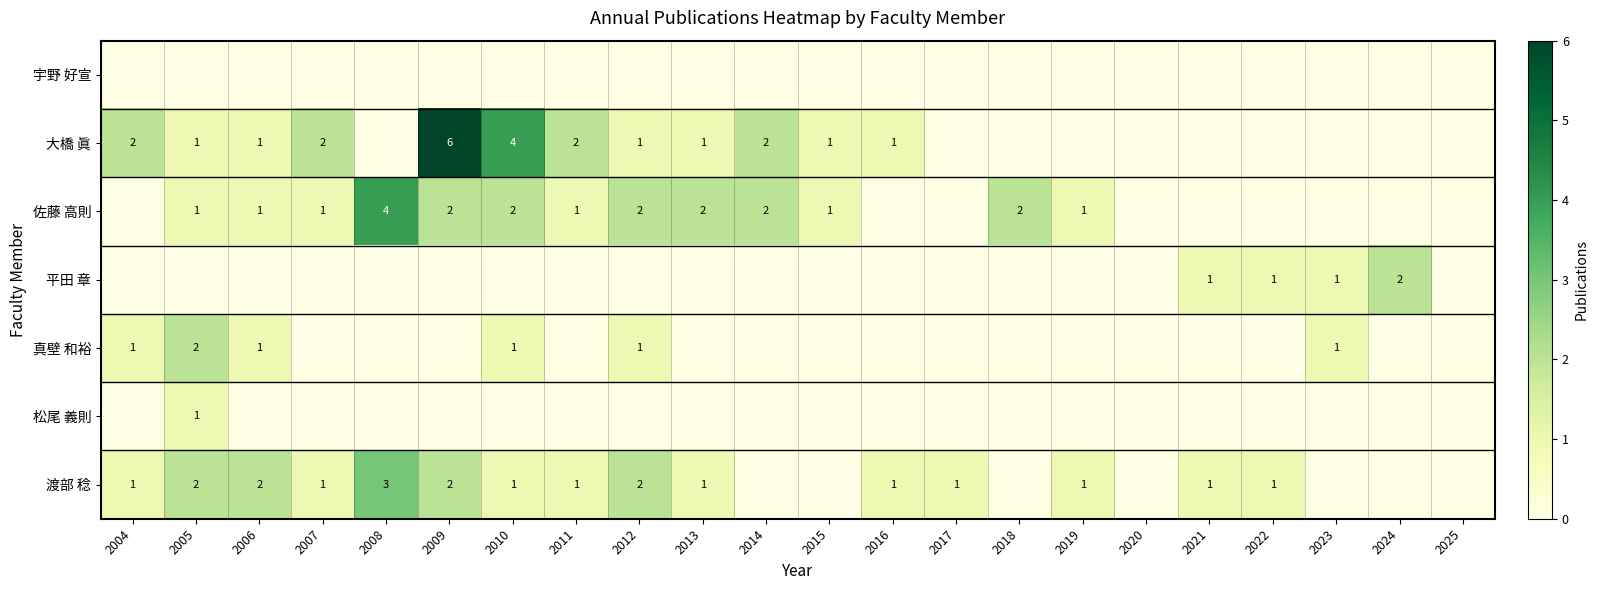

At which label does 大橋 眞 first exceed 1?

2004